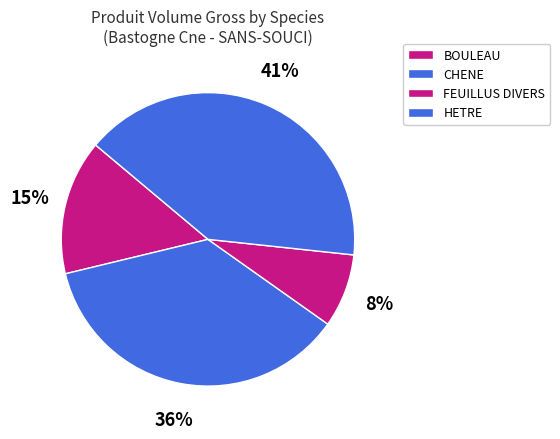

How much of the chart is everything except FEUILLUS DIVERS?

91.9%